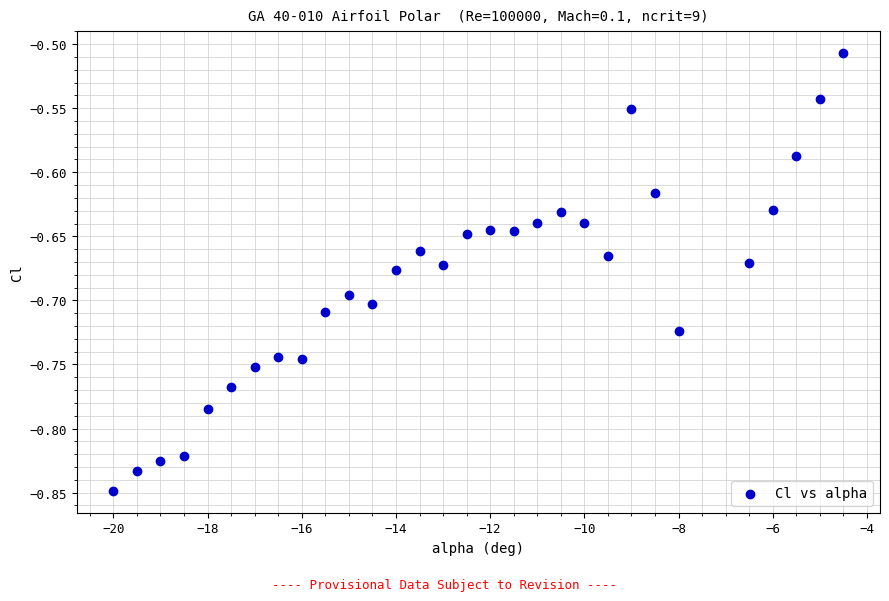

What is the range of X values (max minus min)?

15.5